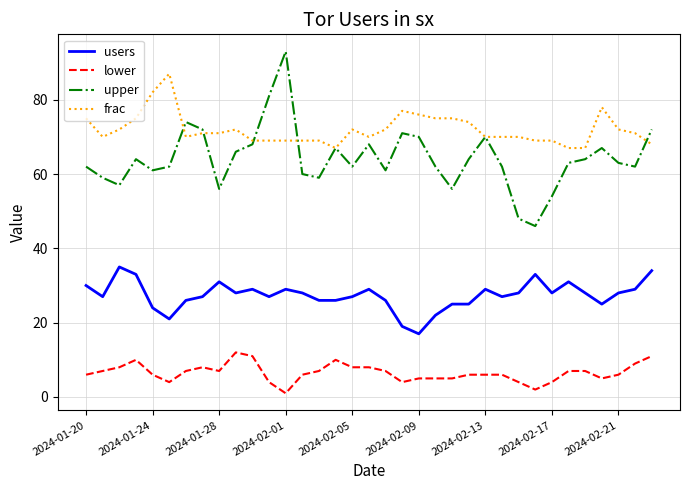

Does the chart display data point markers on the line(s)?

No